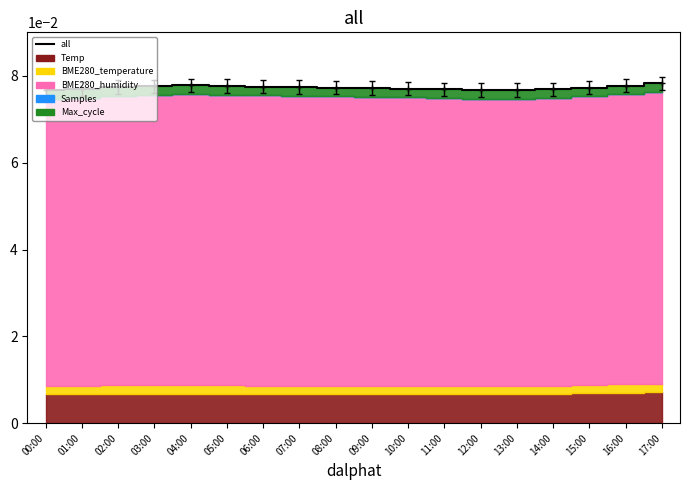

List the labels in order of value, smallest first.

00:00, 13:00, 12:00, 11:00, 14:00, 01:00, 10:00, 09:00, 08:00, 15:00, 02:00, 07:00, 06:00, 03:00, 05:00, 16:00, 04:00, 17:00